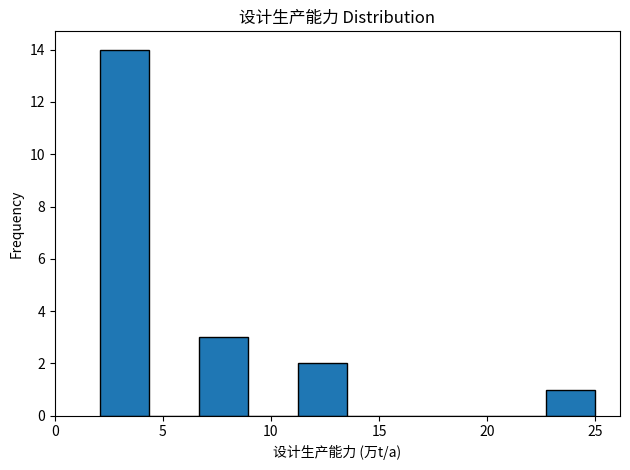

Reading left to right, list every bar in this chart as the range it spans on the x-axis followed by its height. Neither the bar edges nor the heights are printed on the chart, so give them approximately, as read against the axes.

2.0 to 4.5: 14
4.5 to 6.5: 0
6.5 to 9.0: 3
9.0 to 11.0: 0
11.0 to 13.5: 2
13.5 to 16.0: 0
16.0 to 18.0: 0
18.0 to 20.5: 0
20.5 to 22.5: 0
22.5 to 25.0: 1